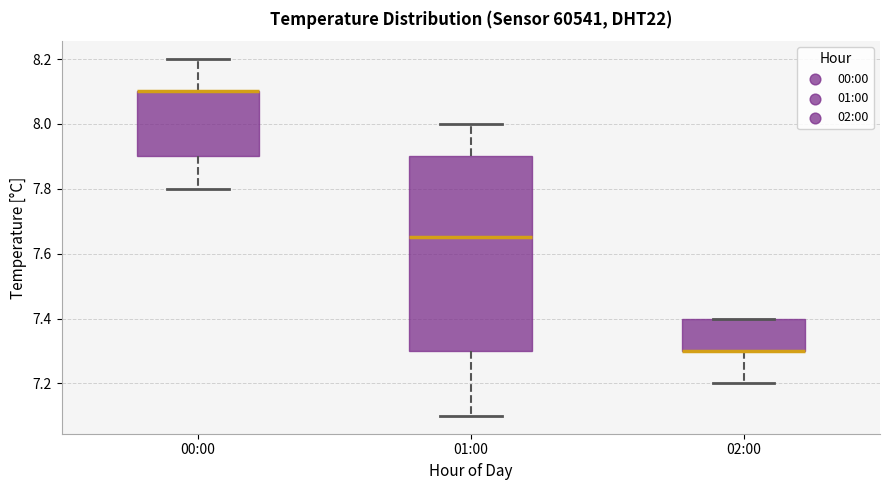

Comparing the boxes themselves (not the whiskers), which one is the tallest?

01:00